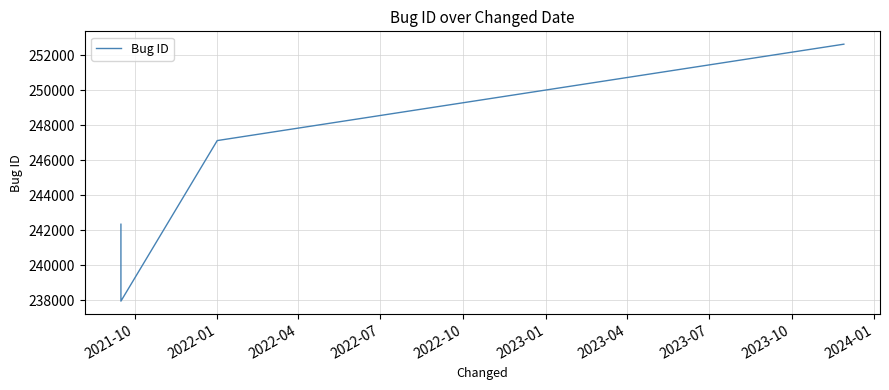

What is the smallest value displayed?

237951